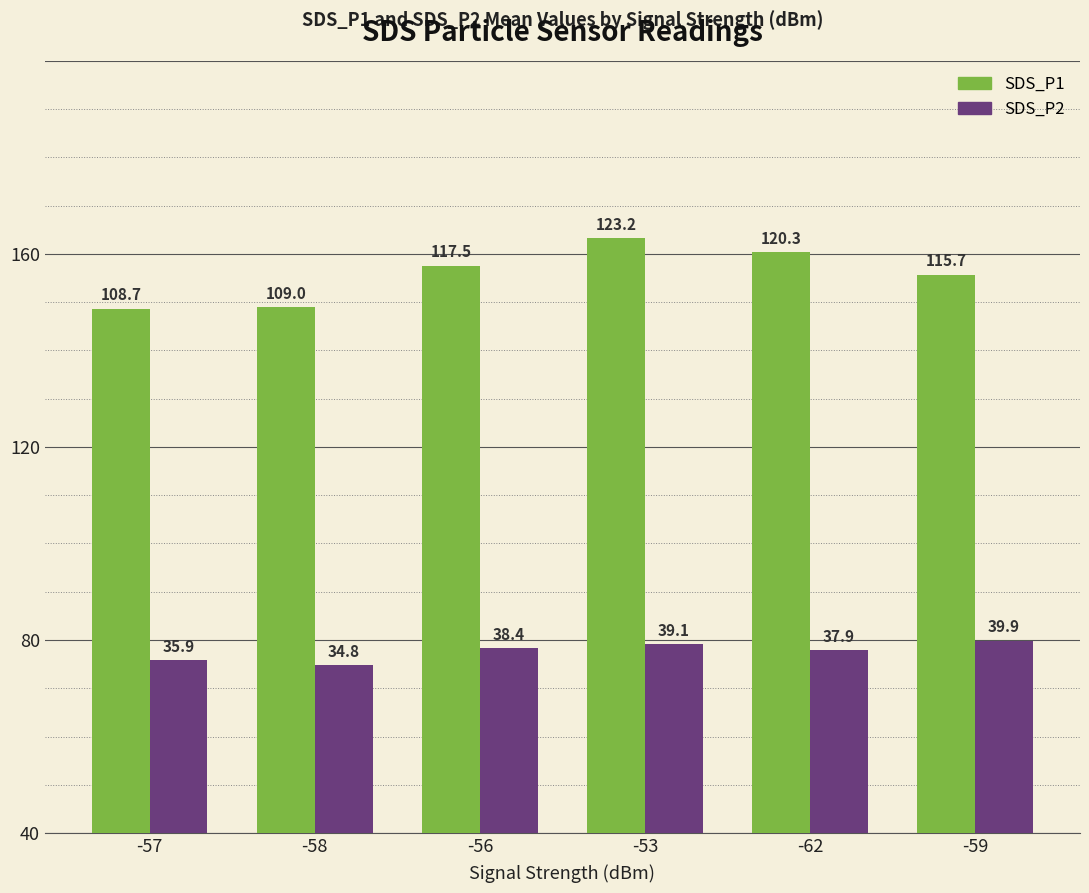

Rank the series at -58 from lowest to highest value.

SDS_P2, SDS_P1